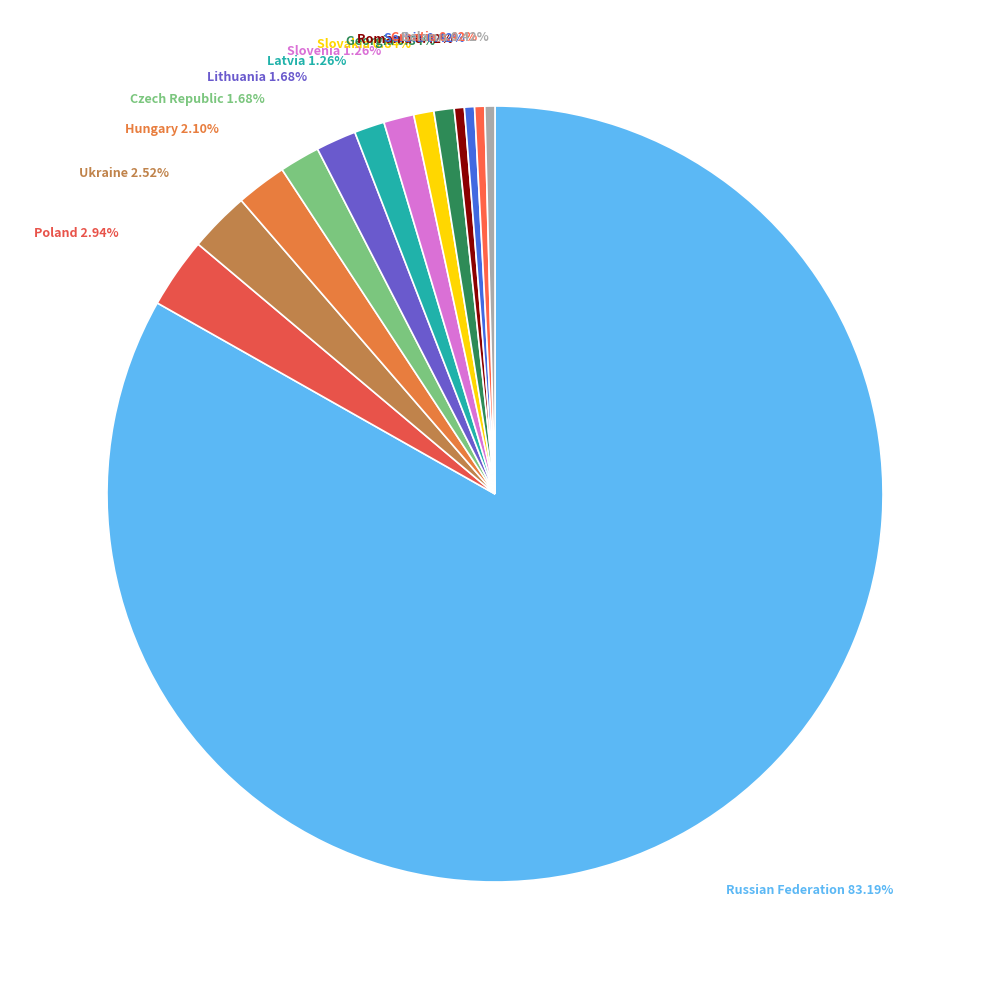

Does Russian Federation account for over 50% of the chart?

Yes